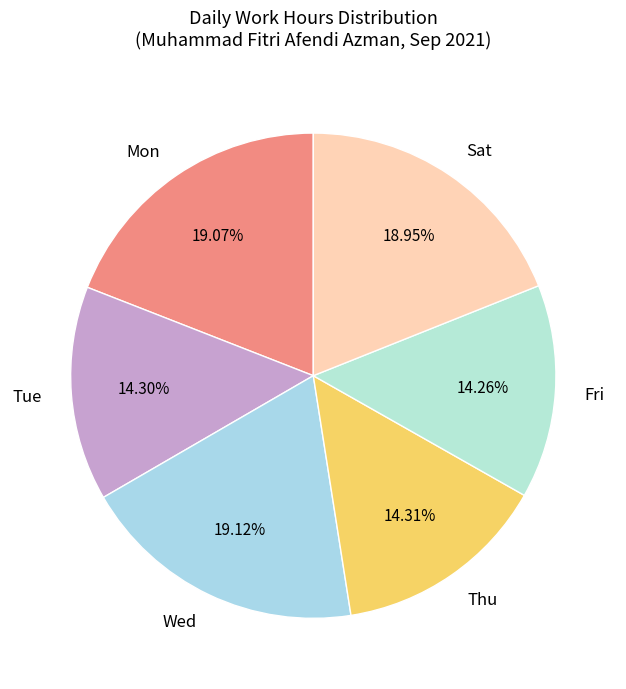

Do Thu and Sat together represent more than half of the pie?

No